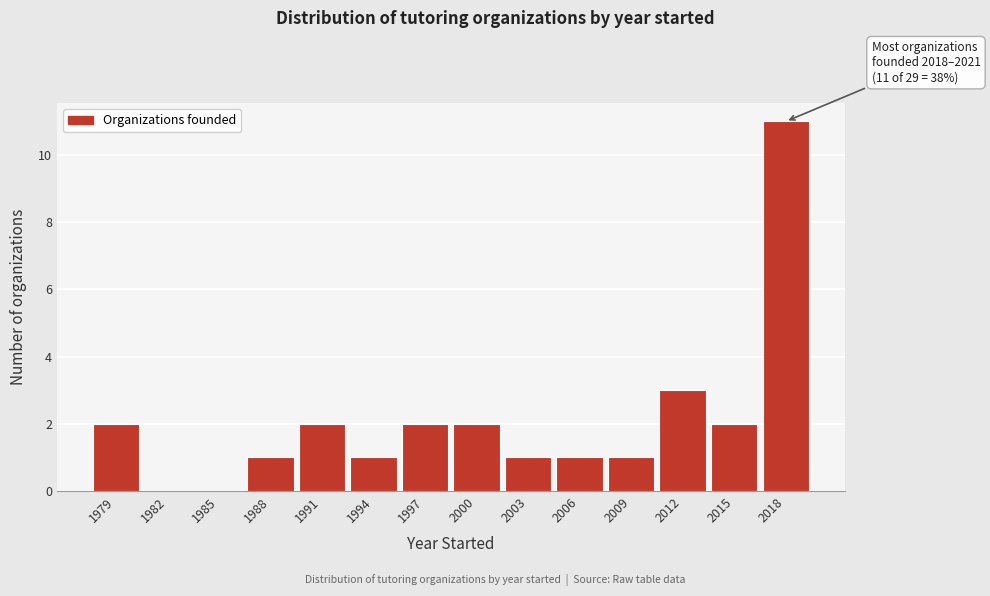

Reading left to right, what are all the values shown in this chart?

1979=2	1982=0	1985=0	1988=1	1991=2	1994=1	1997=2	2000=2	2003=1	2006=1	2009=1	2012=3	2015=2	2018=11